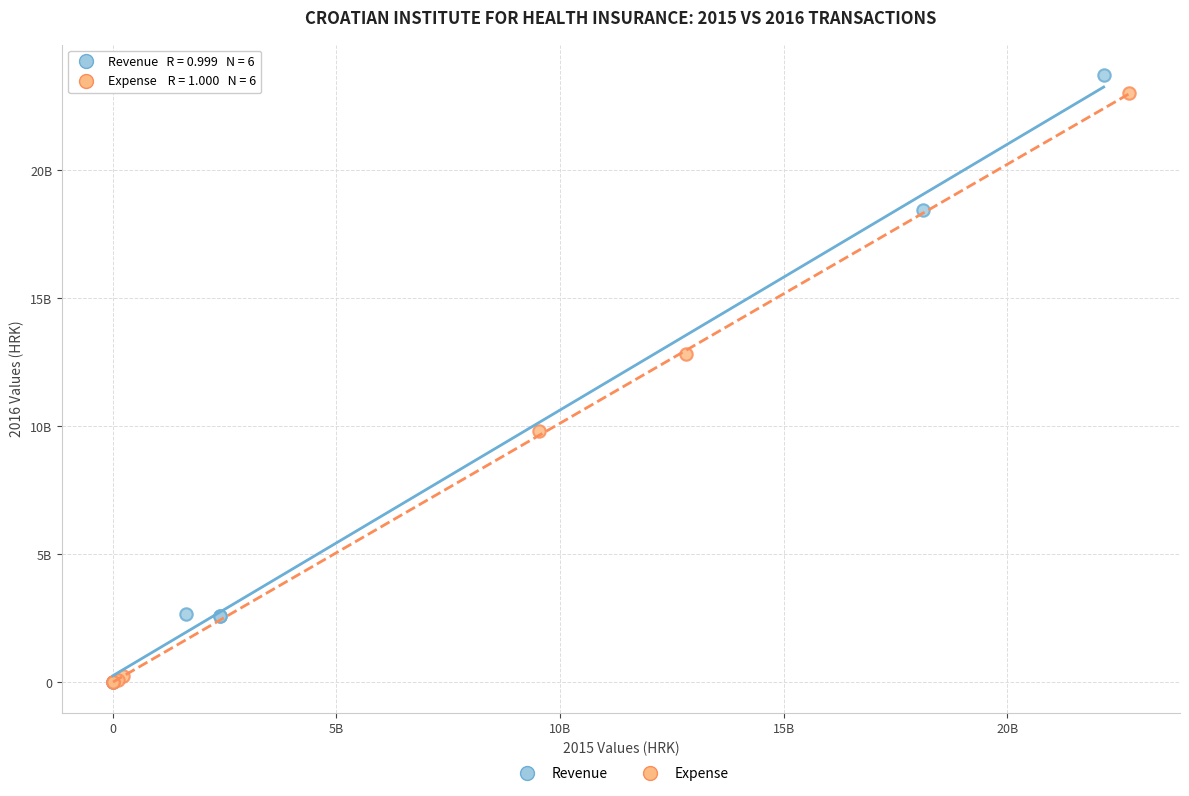

What are all the series names shown in the legend?

Revenue, Expense